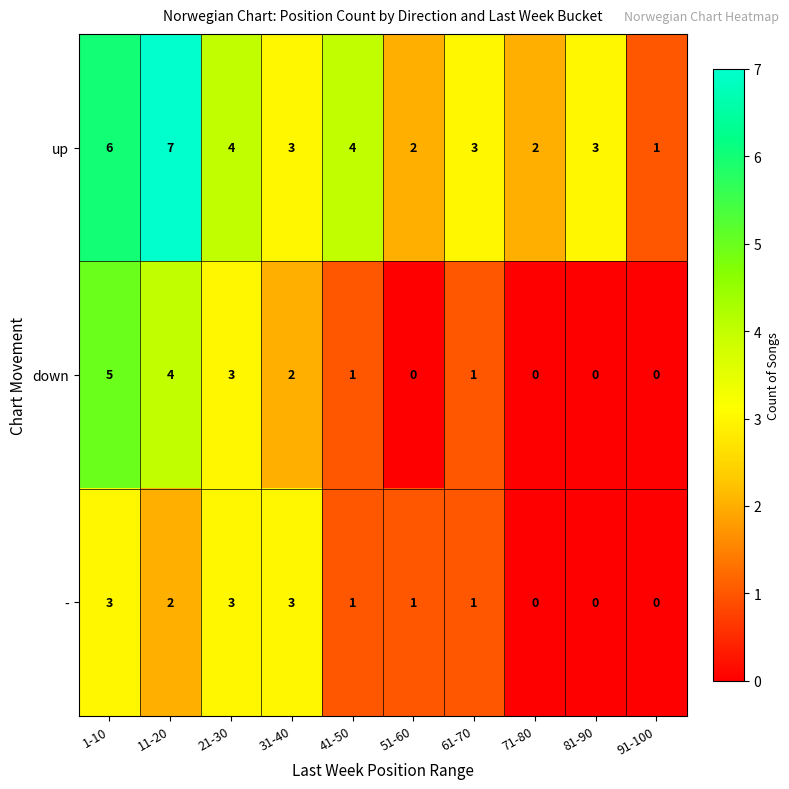

Which series has the largest range (max minus min)?

up